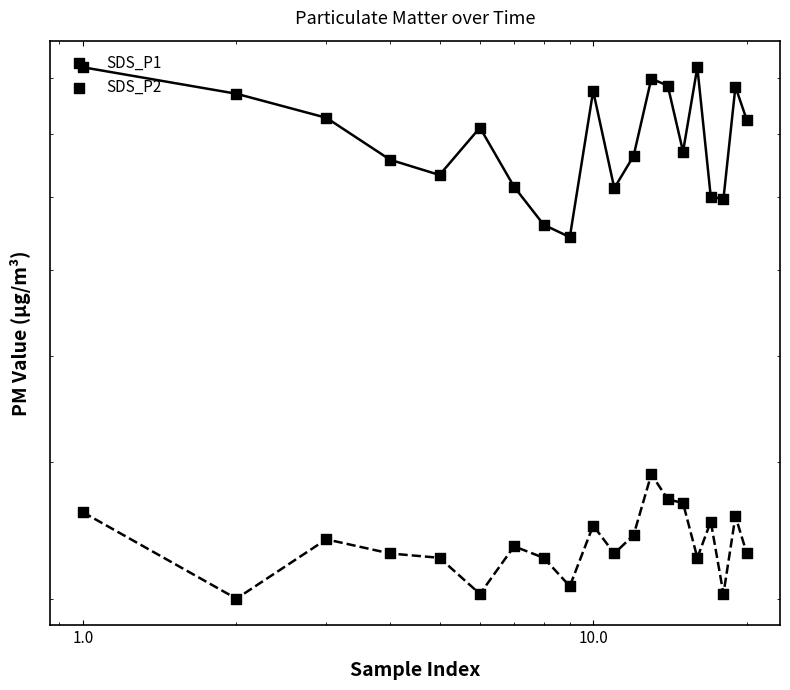

Which series has the largest Y range (max minus min)?

SDS_P1